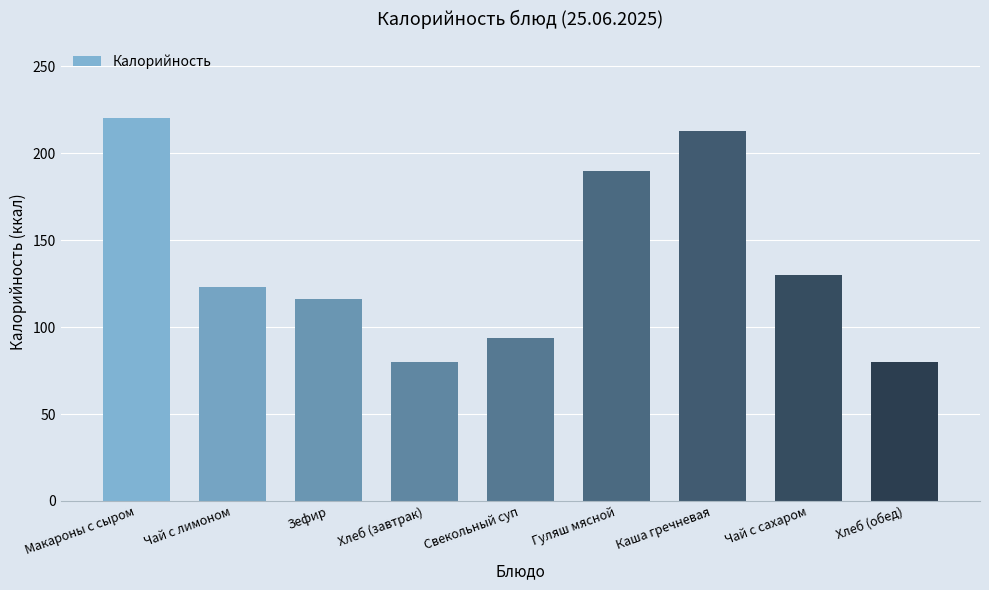

What is the label of the 2nd bar from the left?

Чай с лимоном